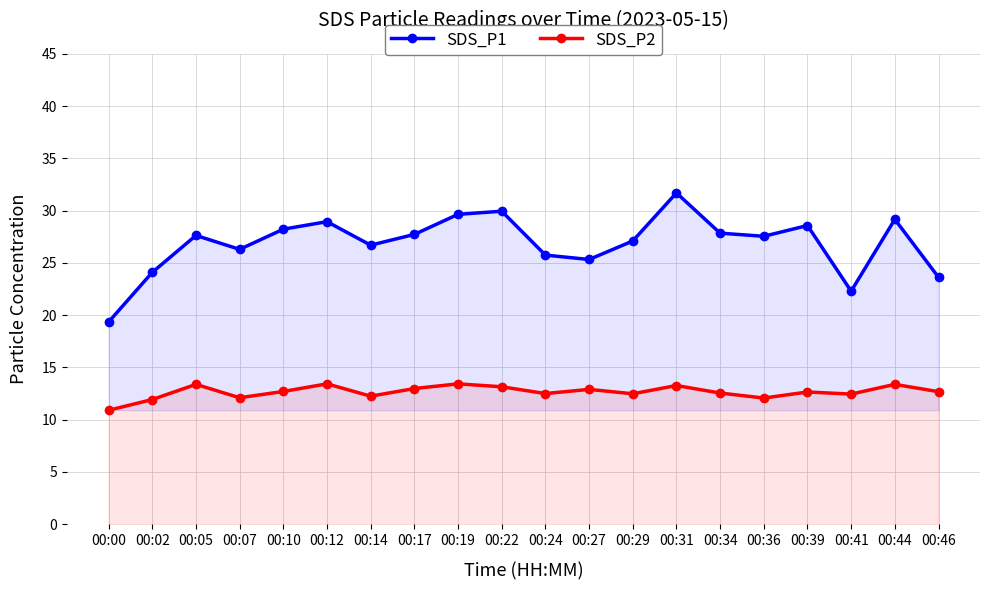

Which series has the largest total across all categories?

SDS_P1